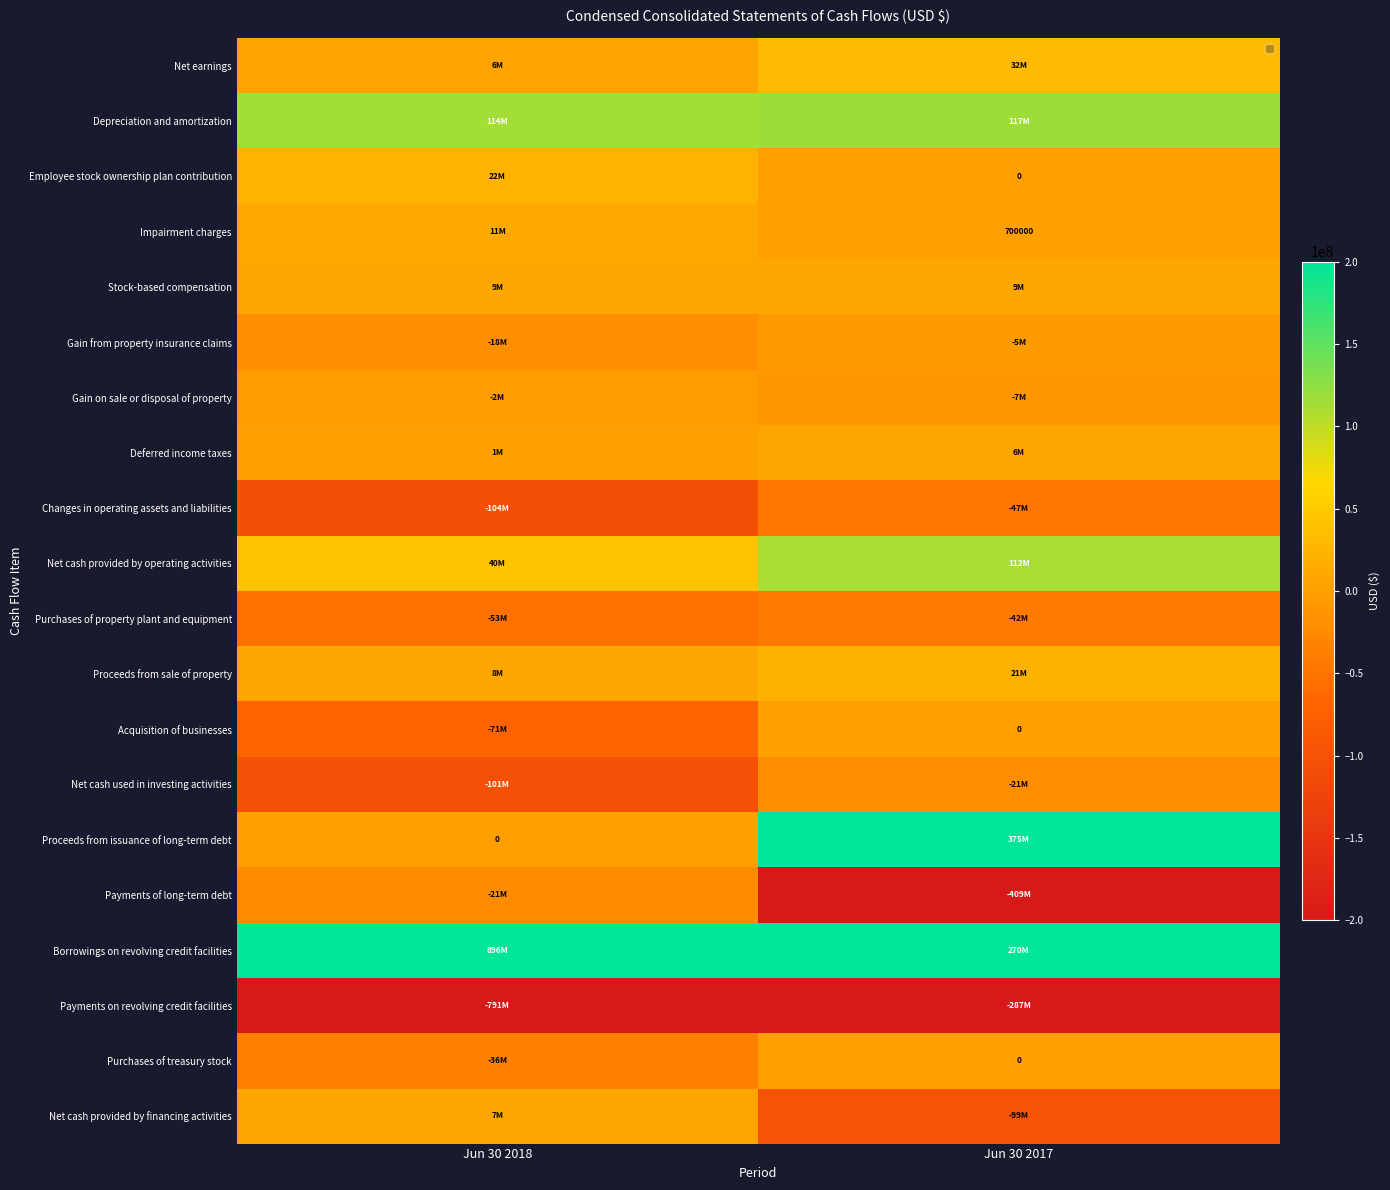

True or false: Gain on sale or disposal of property has a value of -2807609 at Jun 30 2018.

False